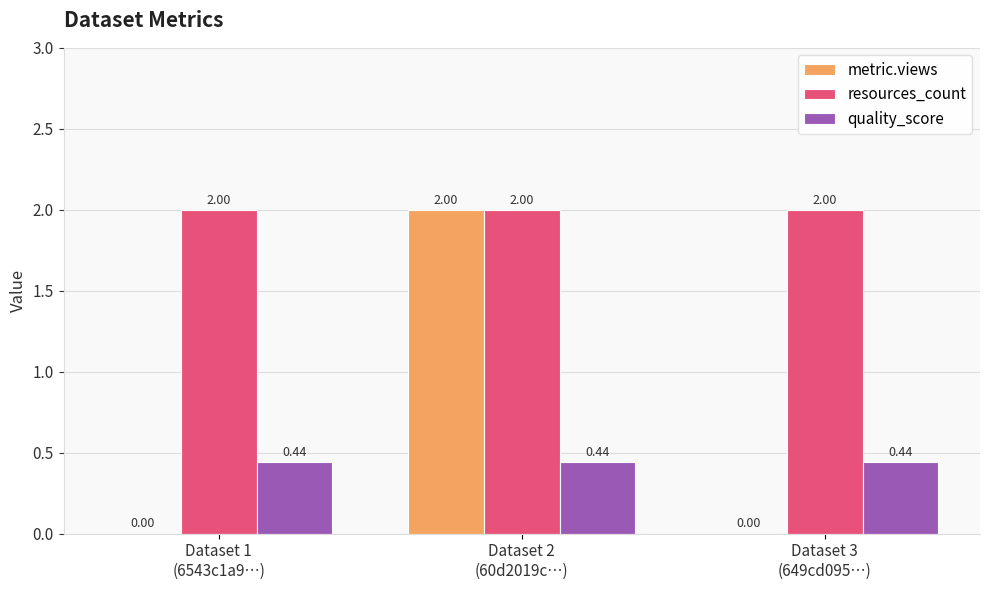

What is the sum of all quality_score values?

1.3